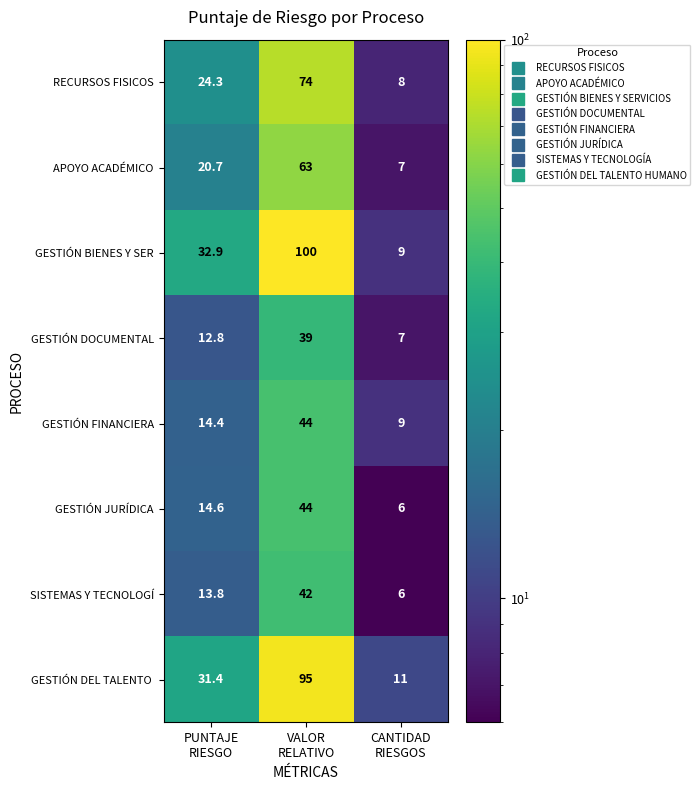

Which series has the largest total across all categories?

GESTIÓN BIENES Y SER